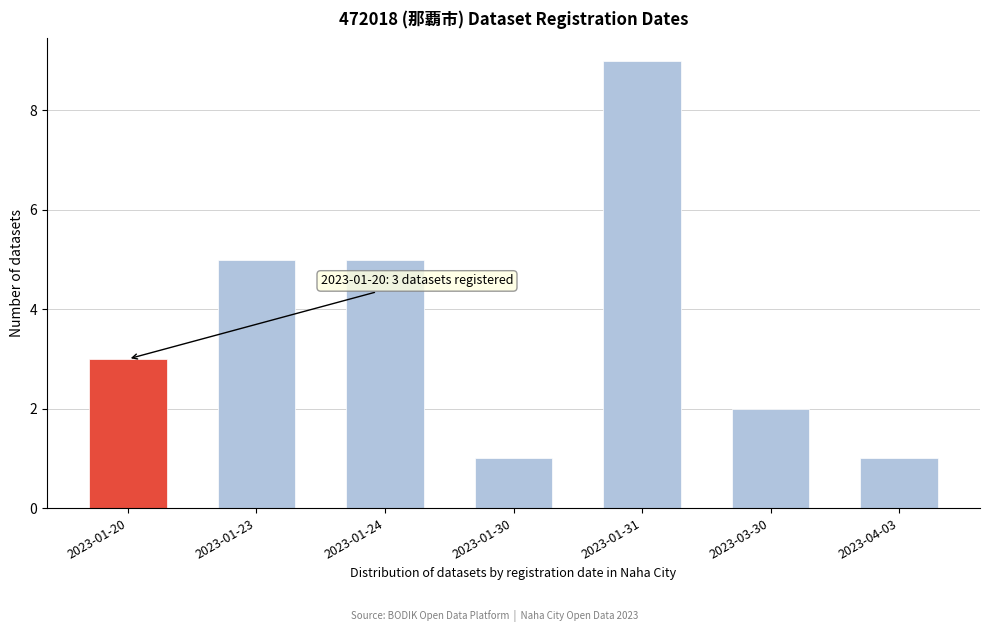

Reading right to left, what are all the values shown in this chart?

2023-04-03=1	2023-03-30=2	2023-01-31=9	2023-01-30=1	2023-01-24=5	2023-01-23=5	2023-01-20=3